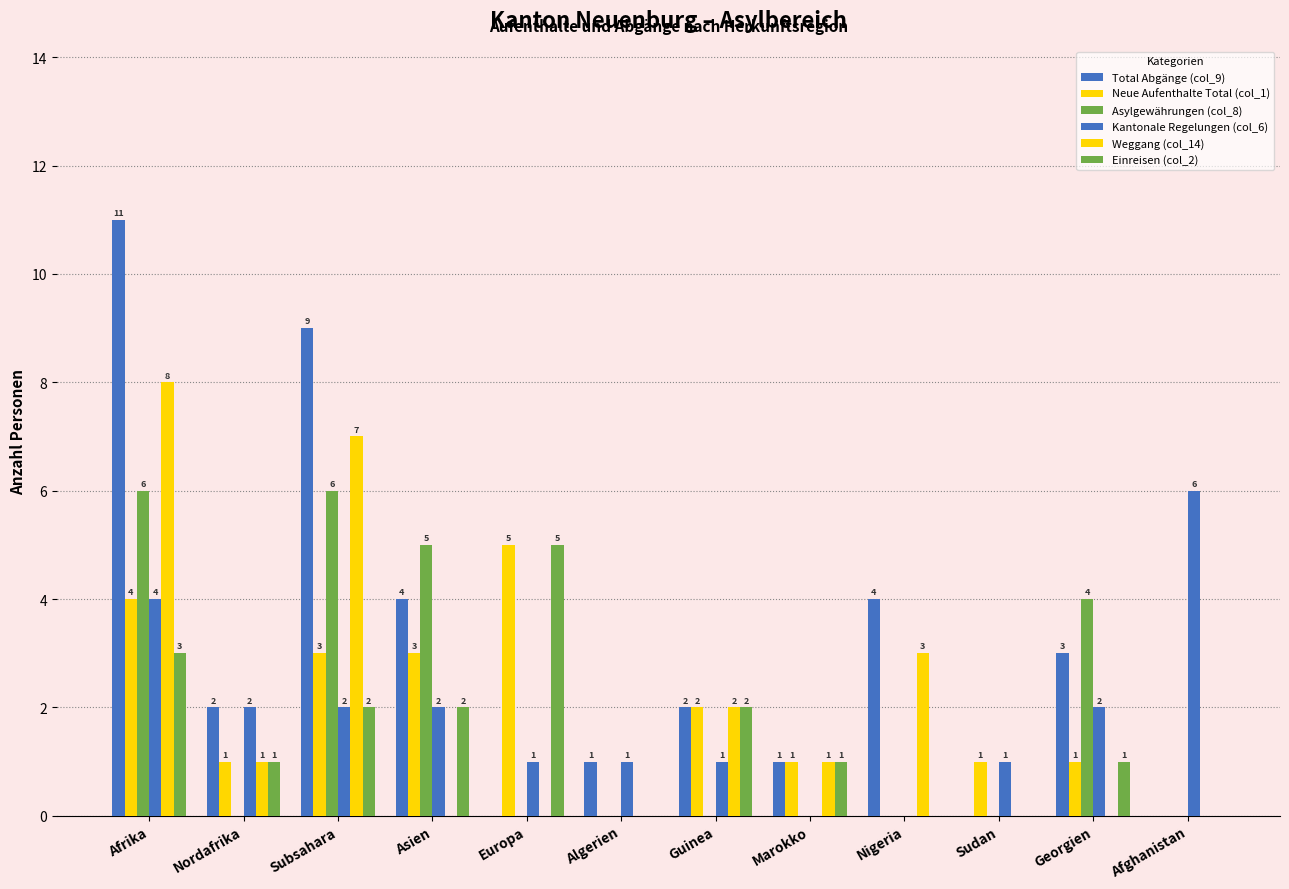

How many values in Kantonale Regelungen (col_6) are above zero?

10